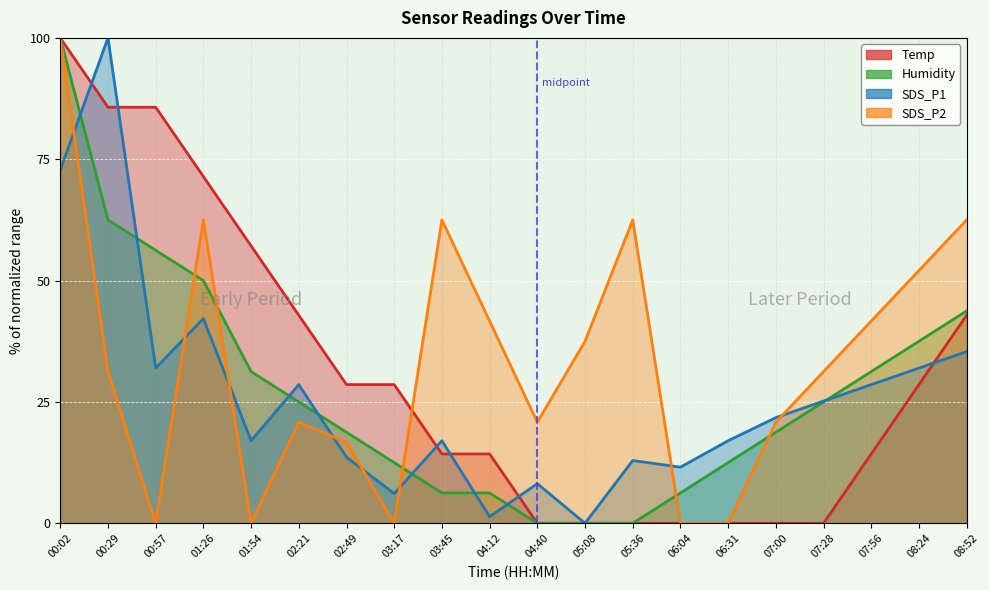

Which category has the lowest value in the Humidity series?

04:40